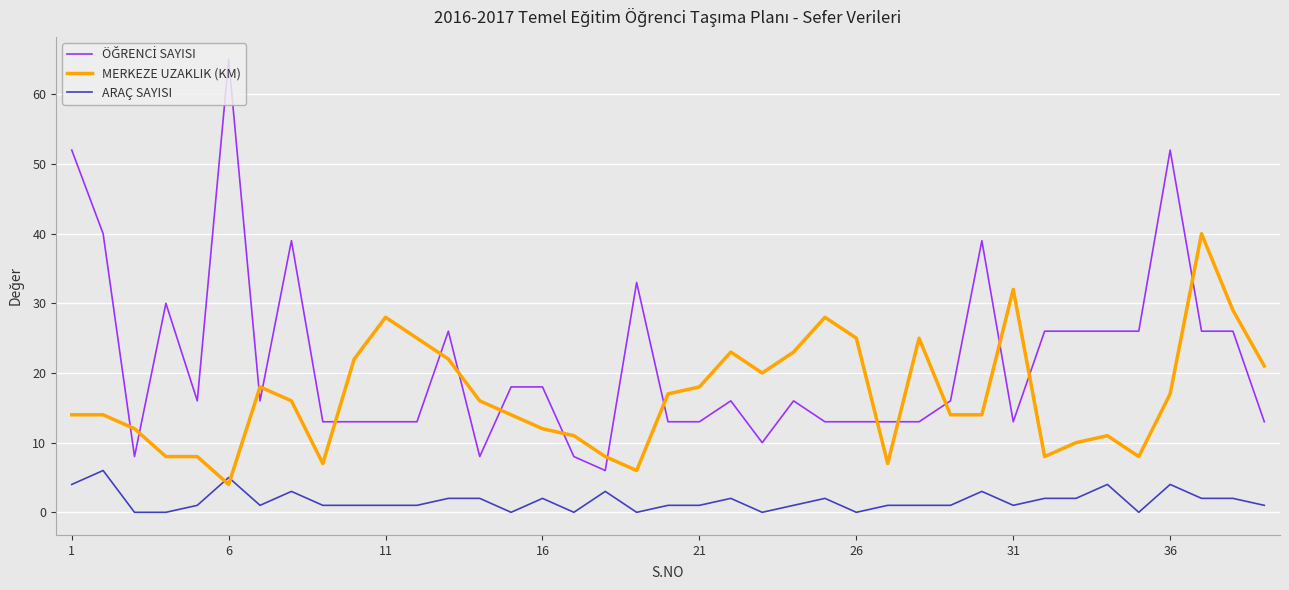

What is the difference between the maximum and minimum values in the MERKEZE UZAKLIK (KM) series?

36